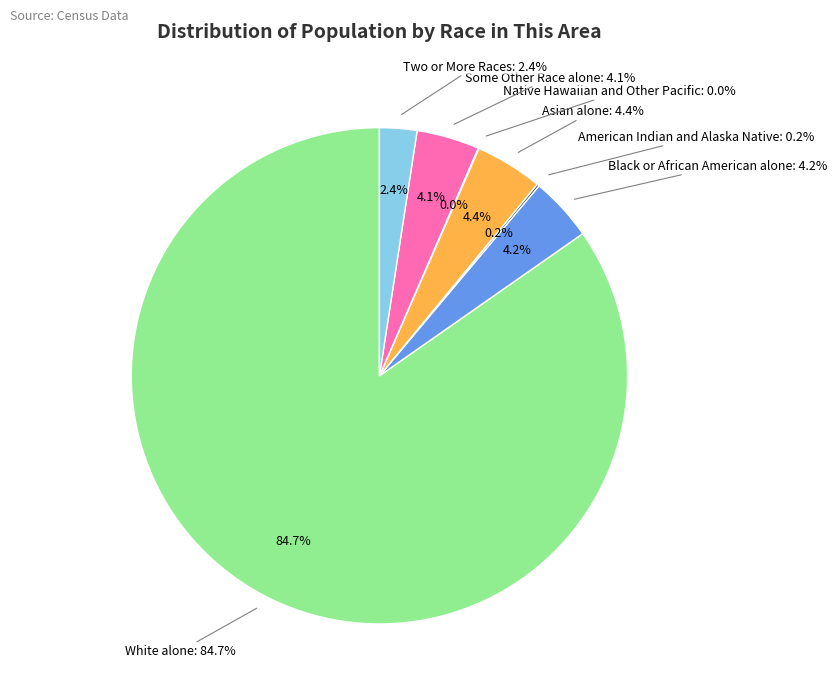

How many slices are in this pie chart?

7